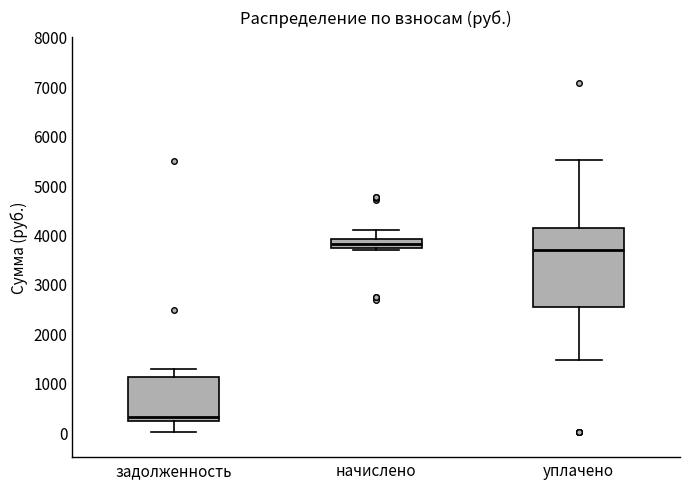

Where does the lower whisker of the box for уплачено end on the y-axis? The values are not printed on the chart, so give them approximately, as read against the axis.

1500